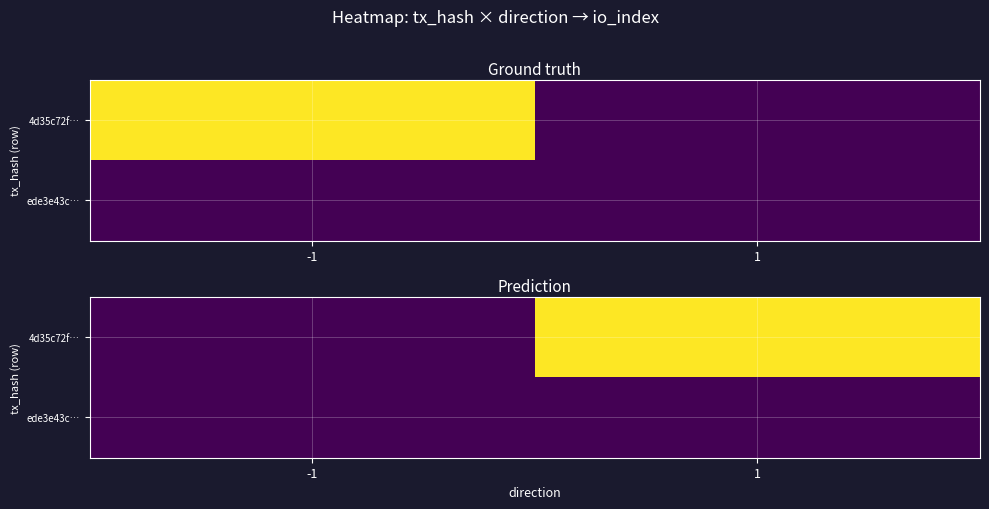

The value of 4d35c72f… at 1 is 2130. True or false?

False